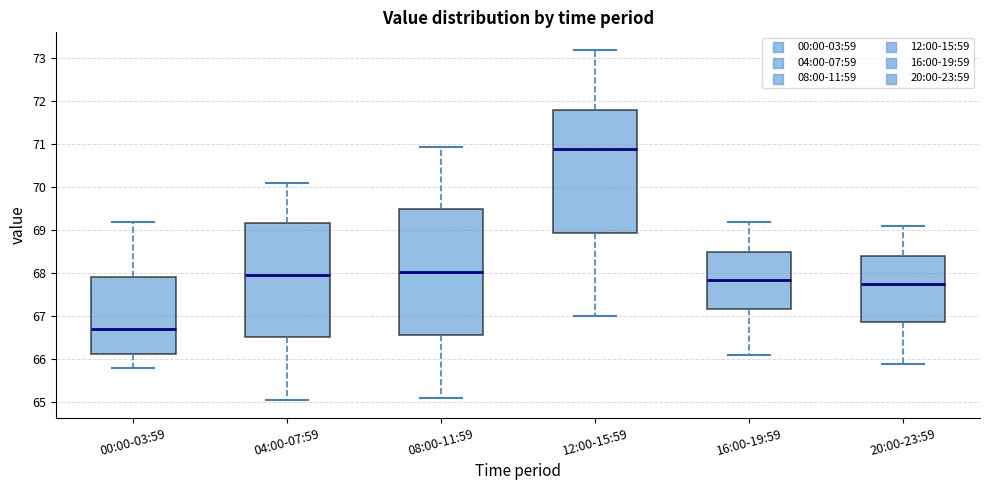

Where does the upper whisker of the box for 04:00-07:59 end on the y-axis? The values are not printed on the chart, so give them approximately, as read against the axis.

70.1